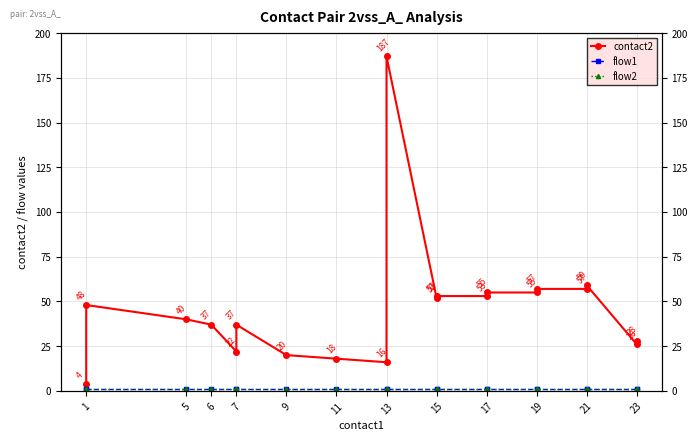

True or false: flow2 and flow1 intersect in this chart.

False